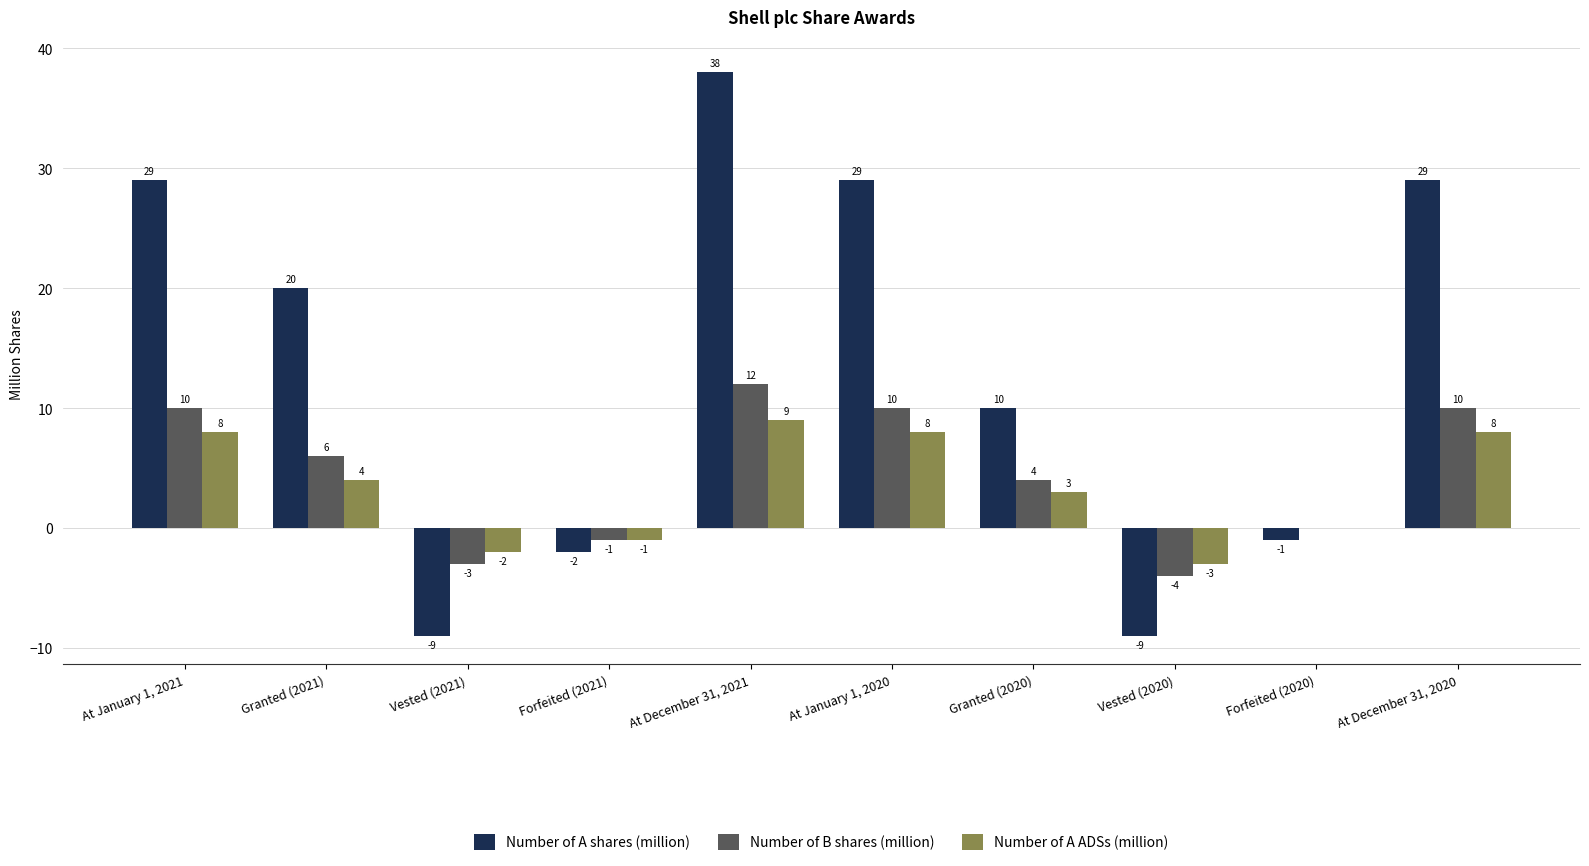

Is the value of Number of A shares (million) at At January 1, 2020 greater than the value of Number of B shares (million) at Granted (2021)?

Yes